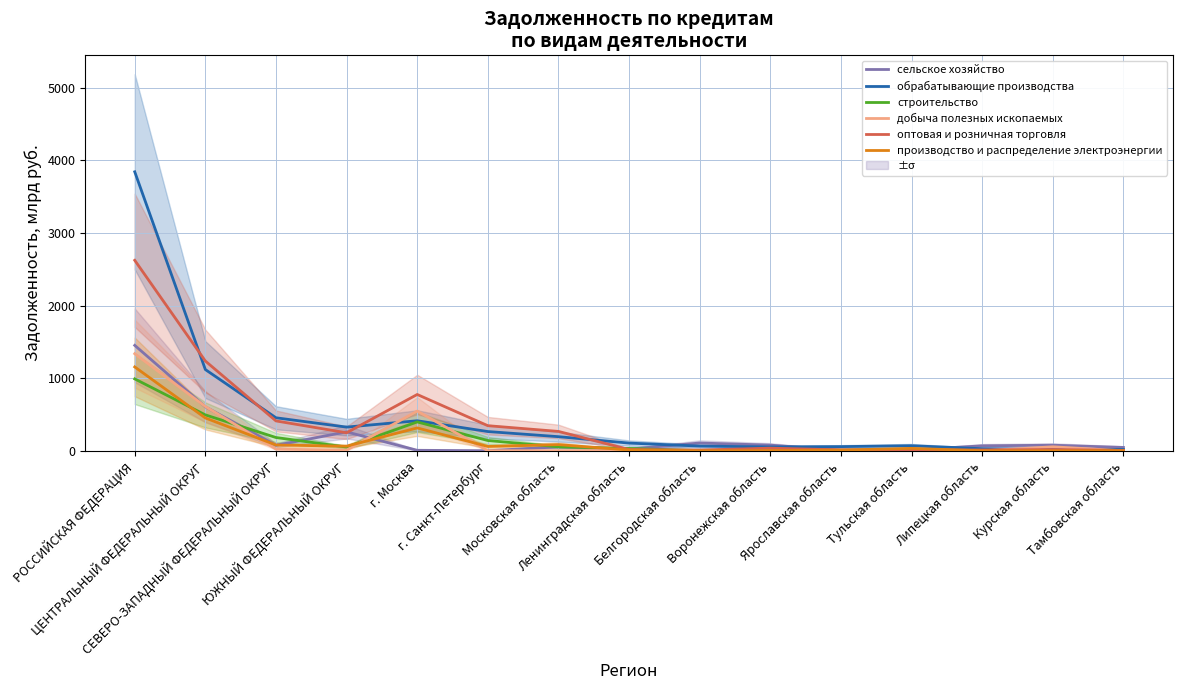

Between ЮЖНЫЙ ФЕДЕРАЛЬНЫЙ ОКРУГ and Воронежская область, which series saw the biggest shift?

обрабатывающие производства